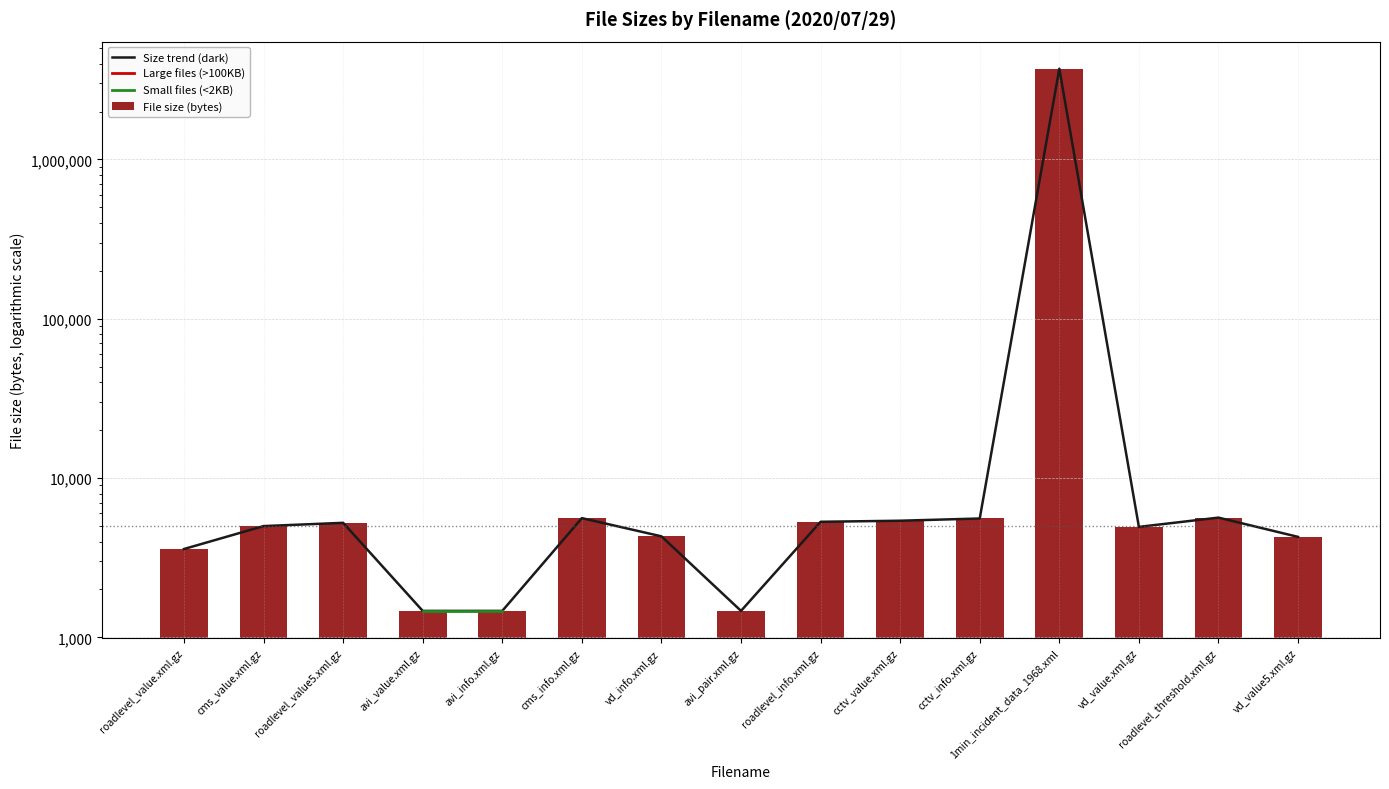

The value of Size trend (dark) at cctv_info.xml.gz is 5580.0. True or false?

True